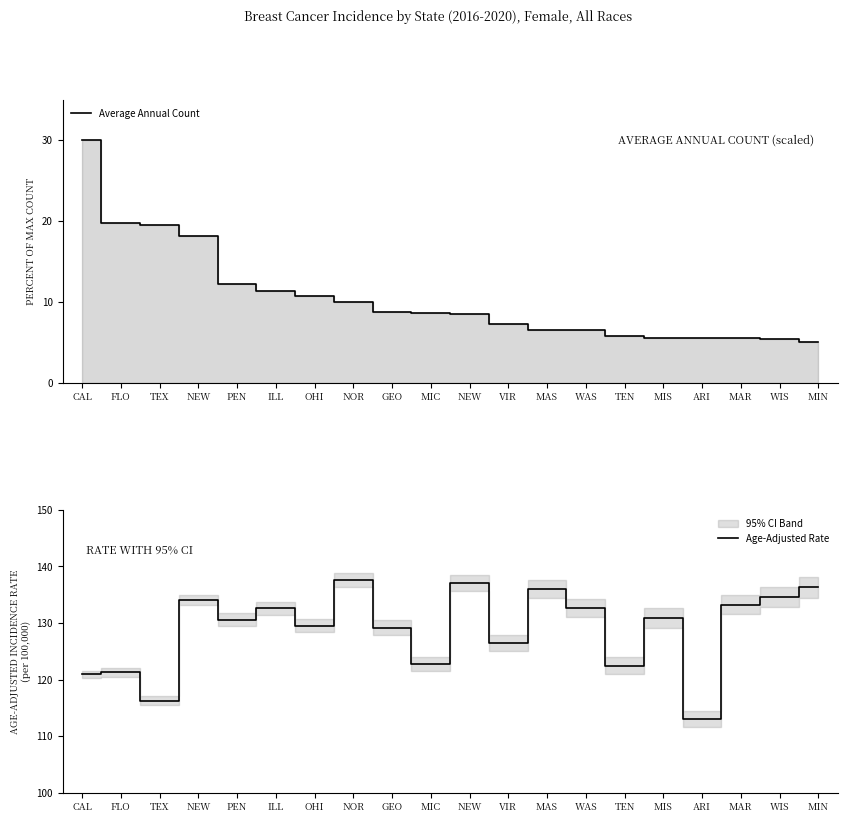

Where does the Age-Adjusted Rate series first go above 130?

NEW